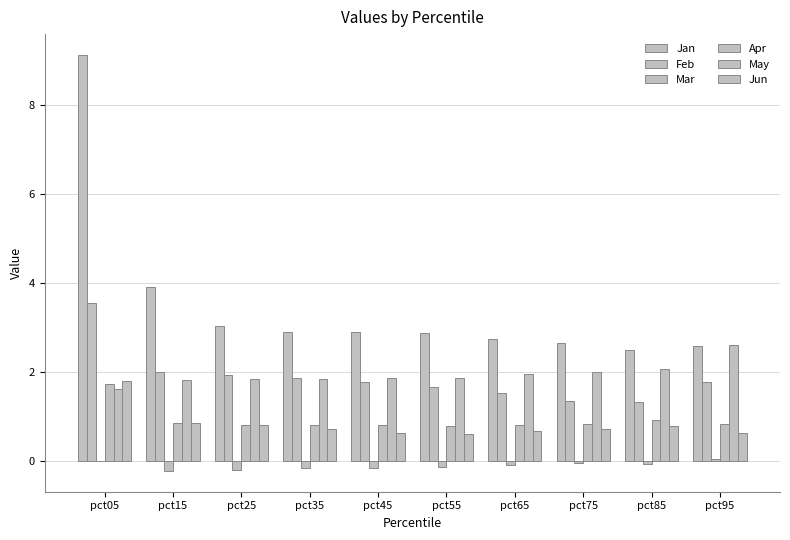

How many distinct data groups are displayed?

6